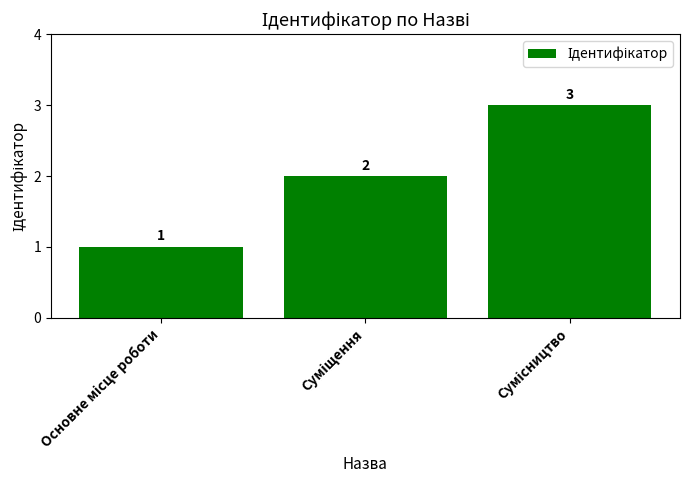

Count the number of categories in the chart.

3